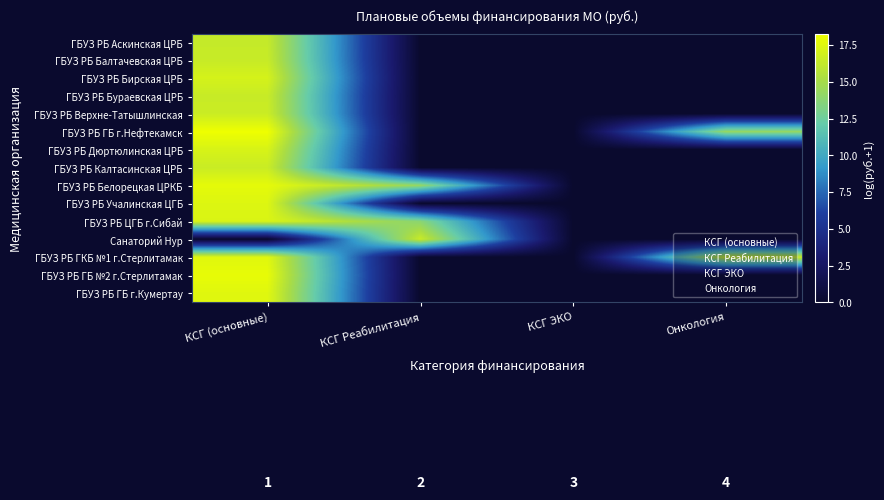

List the series in order of their peak value, highest first.

ГБУЗ РБ ГБ г.Нефтекамск, ГБУЗ РБ ГБ №2 г.Стерлитамак, ГБУЗ РБ Белорецкая ЦРКБ, ГБУЗ РБ ГКБ №1 г.Стерлитамак, ГБУЗ РБ ГБ г.Кумертау, ГБУЗ РБ Учалинская ЦГБ, ГБУЗ РБ ЦГБ г.Сибай, ГБУЗ РБ Дюртюлинская ЦРБ, ГБУЗ РБ Бирская ЦРБ, ГБУЗ РБ Верхне-Татышлинская, ГБУЗ РБ Калтасинская ЦРБ, Санаторий Нур, ГБУЗ РБ Бураевская ЦРБ, ГБУЗ РБ Балтачевская ЦРБ, ГБУЗ РБ Аскинская ЦРБ